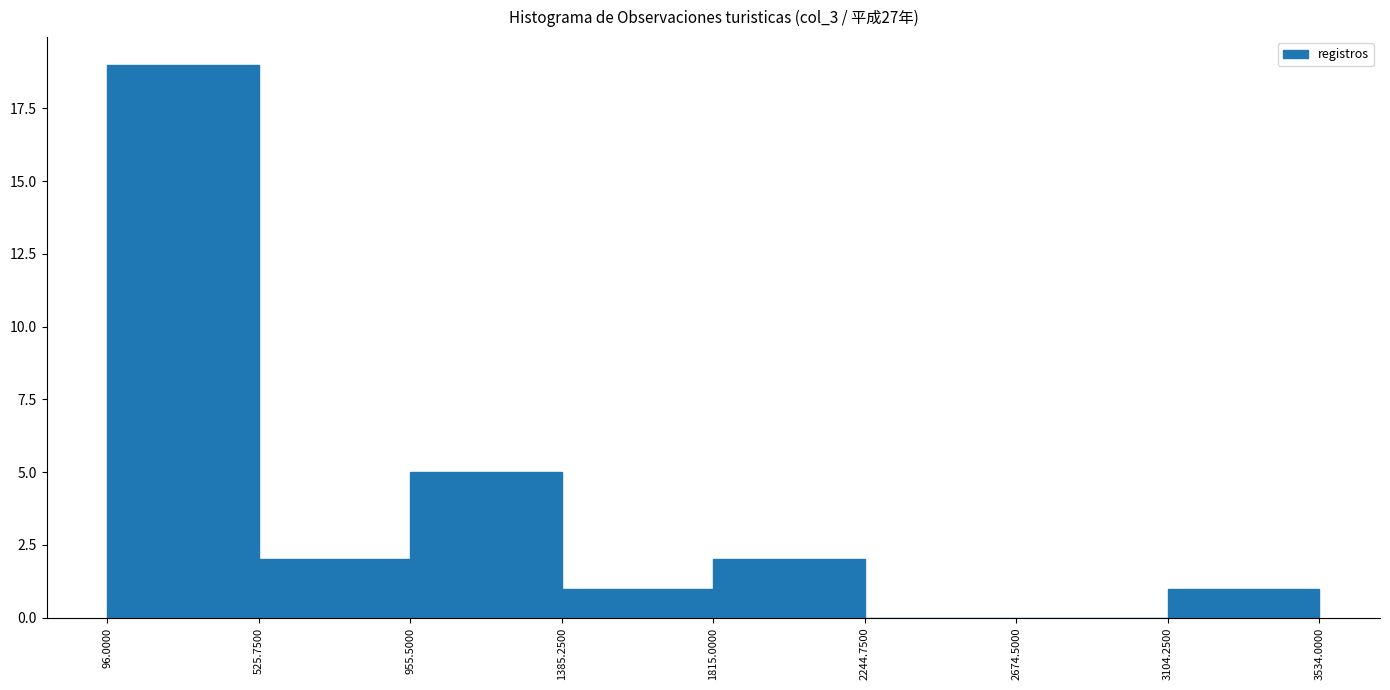

Reading left to right, list every bar in this chart as the range it spans on the x-axis followed by its height. The values are not printed on the chart, so give them approximately, as read against the axis.

96.0000 to 525.7500: 19
525.7500 to 955.5000: 2
955.5000 to 1385.2500: 5
1385.2500 to 1815.0000: 1
1815.0000 to 2244.7500: 2
2244.7500 to 2674.5000: 0
2674.5000 to 3104.2500: 0
3104.2500 to 3534.0000: 1